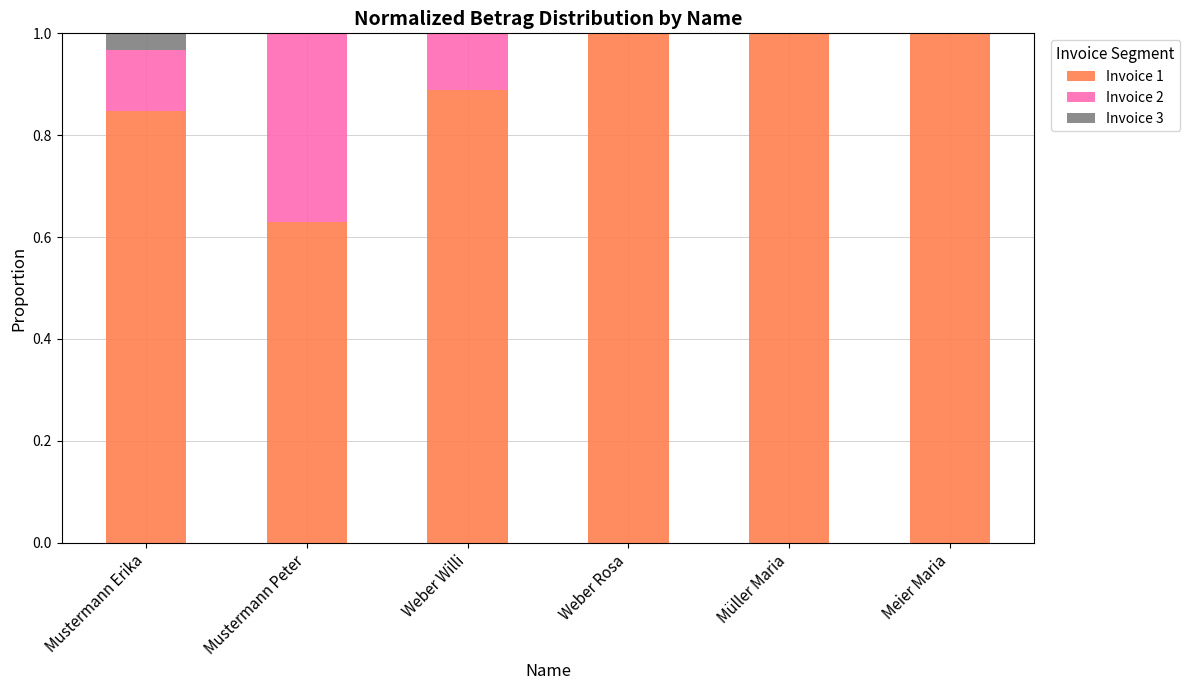

The value of Invoice 1 at Müller Maria is 1.0. True or false?

True